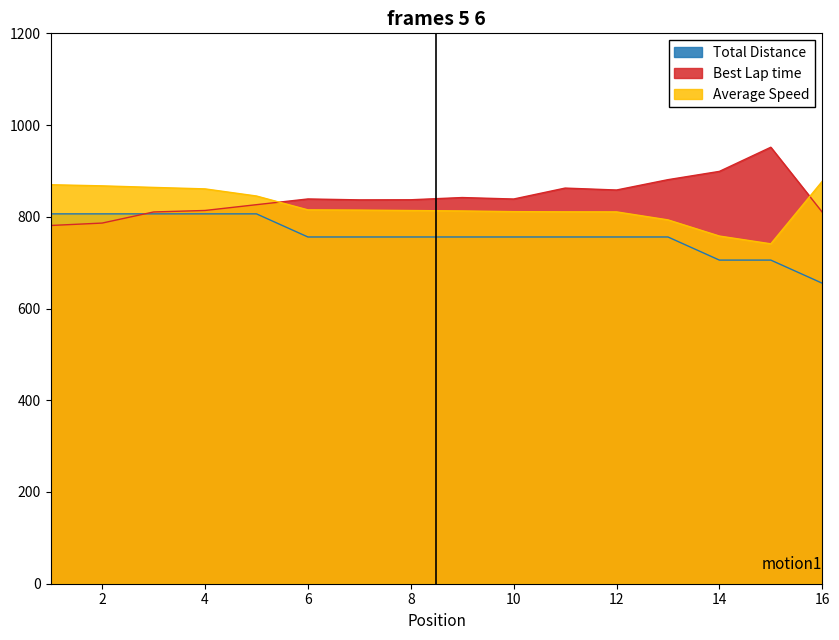

Which series has the largest total across all categories?

Best Lap time